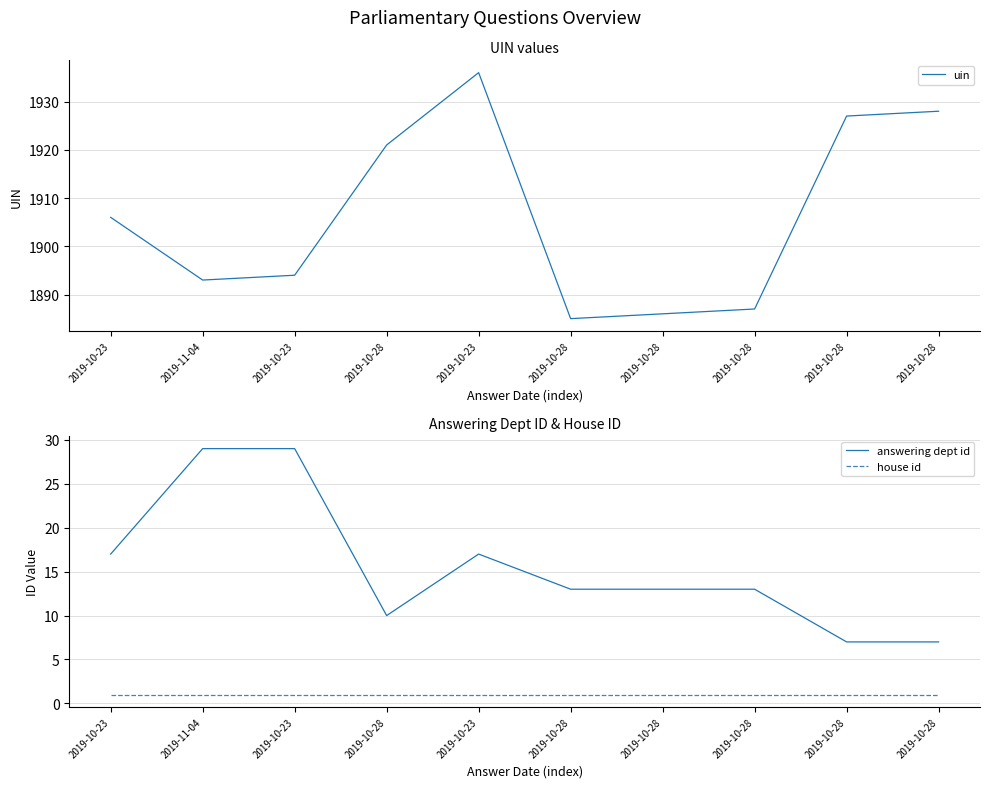

Which series has the largest range (max minus min)?

uin